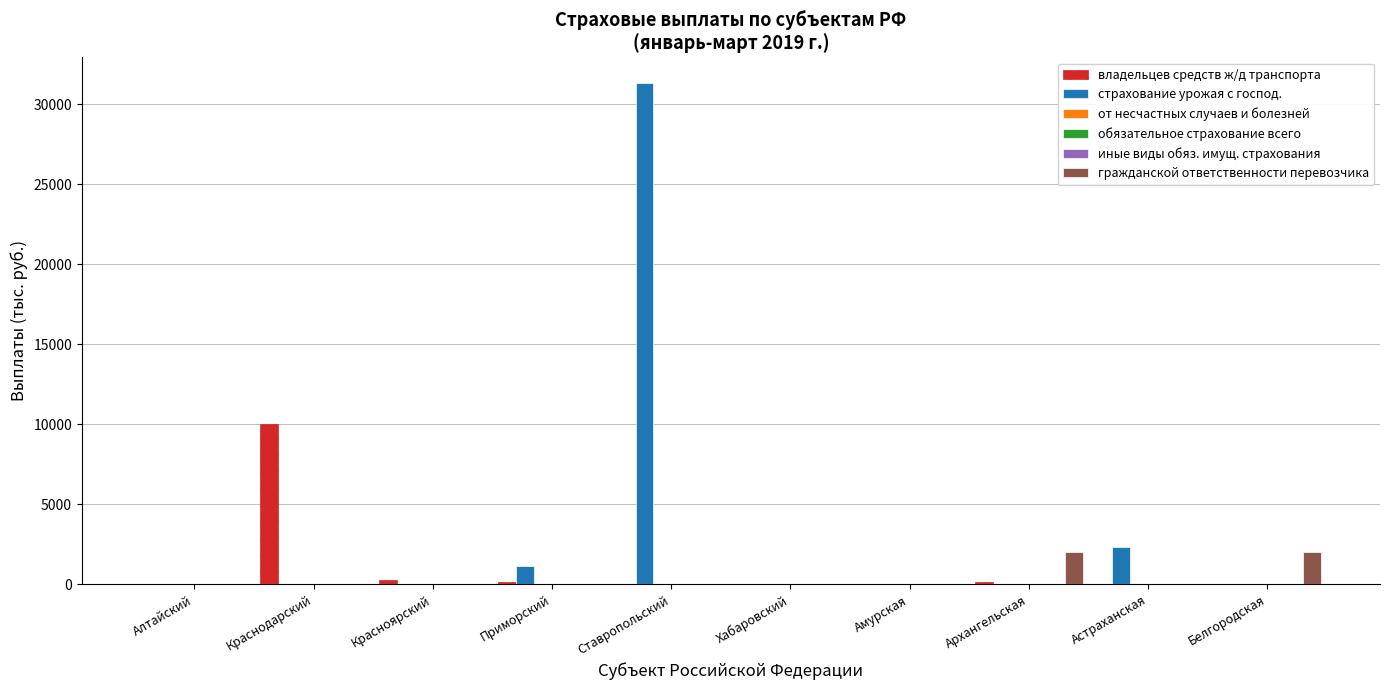

At how many categories does at least one series exceed 29393?

1